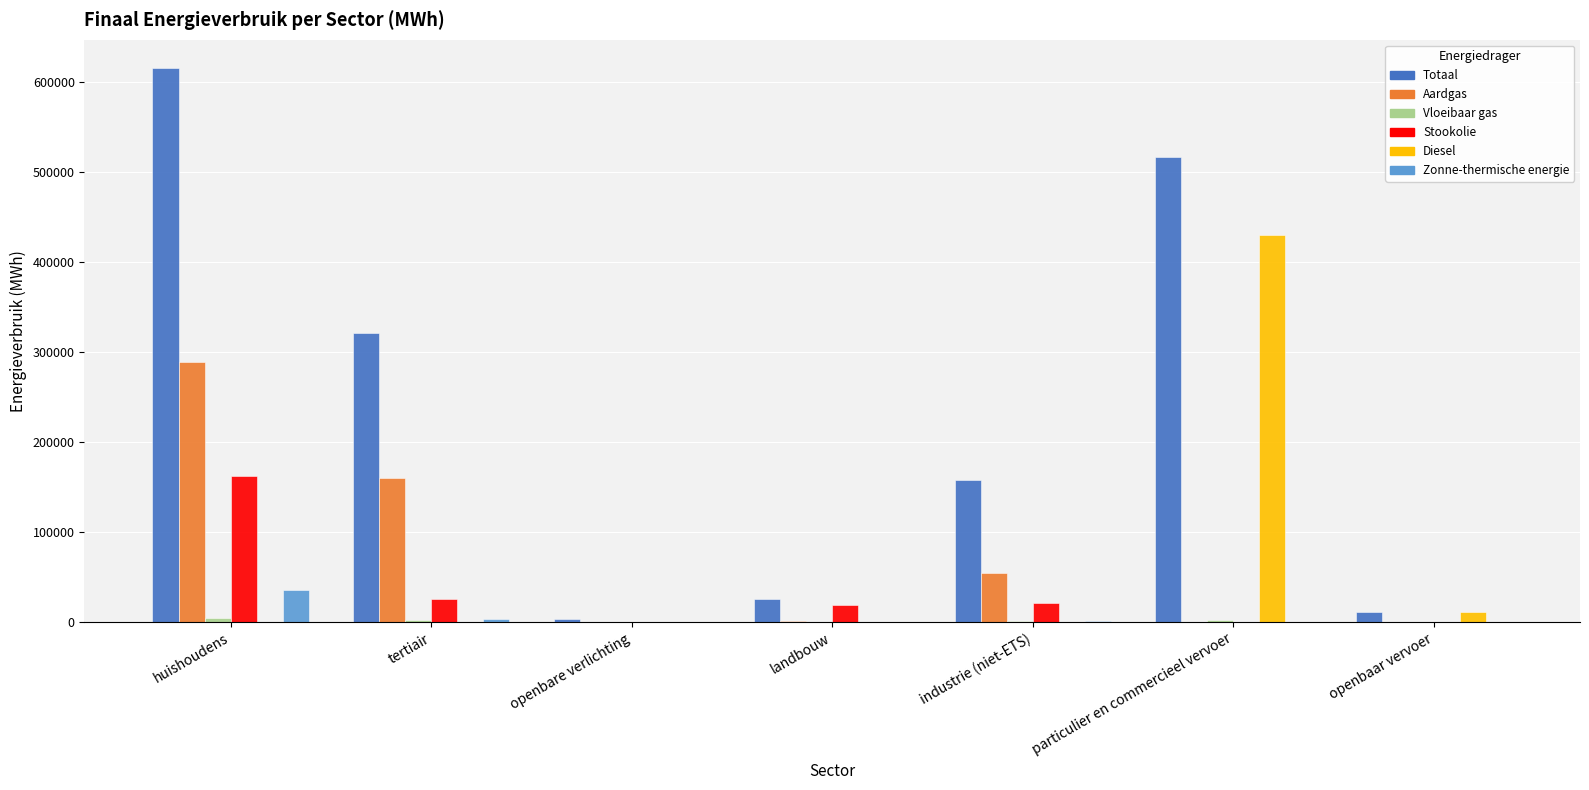

At which category is the sum across all series the highest?

huishoudens